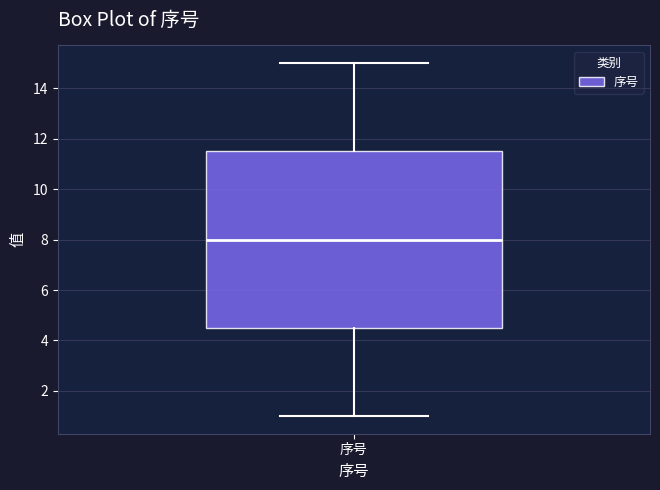

Where is the upper edge of the box for 序号 on the y-axis? The values are not printed on the chart, so give them approximately, as read against the axis.

11.6